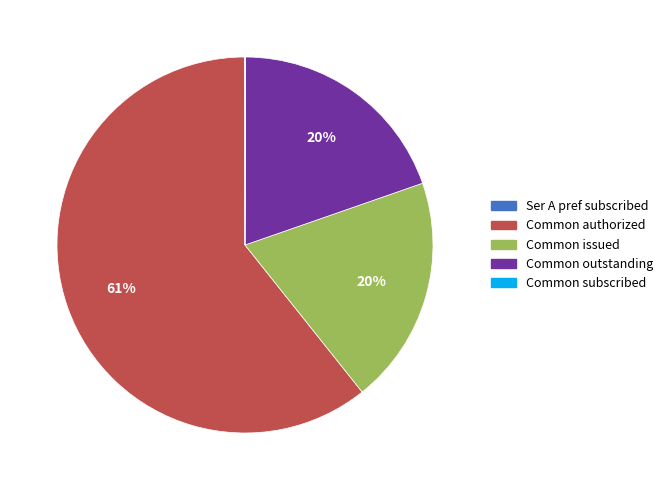

True or false: Common issued accounts for 20% of the total.

True